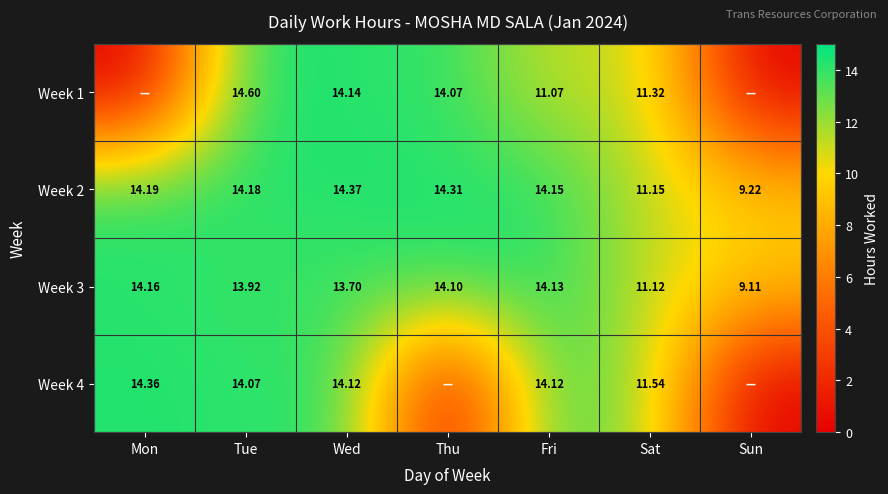

What is the difference between the Week 1 values at Sat and Wed?

2.8